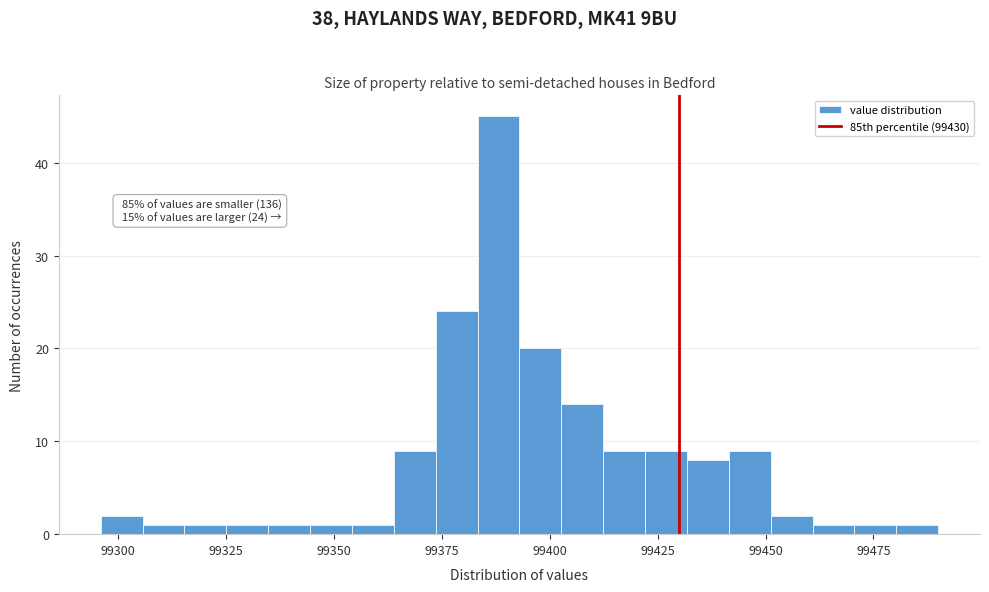

Read against the x-axis, roughly where is the centre of the tallest bar?

99390